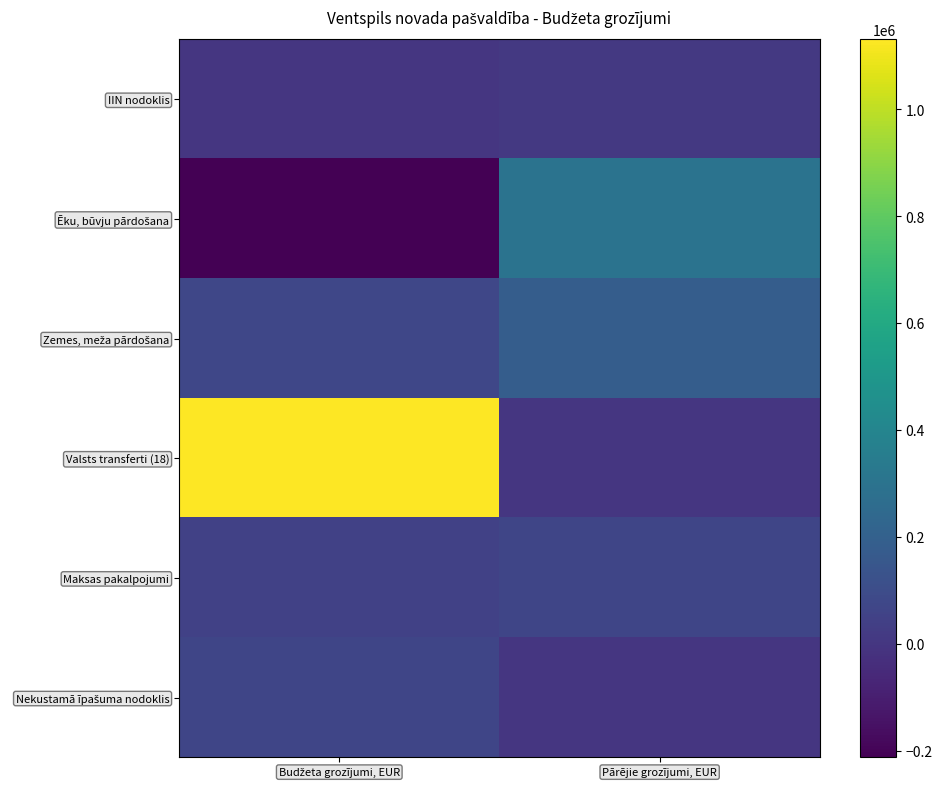

How many categories are shown in the chart?

2